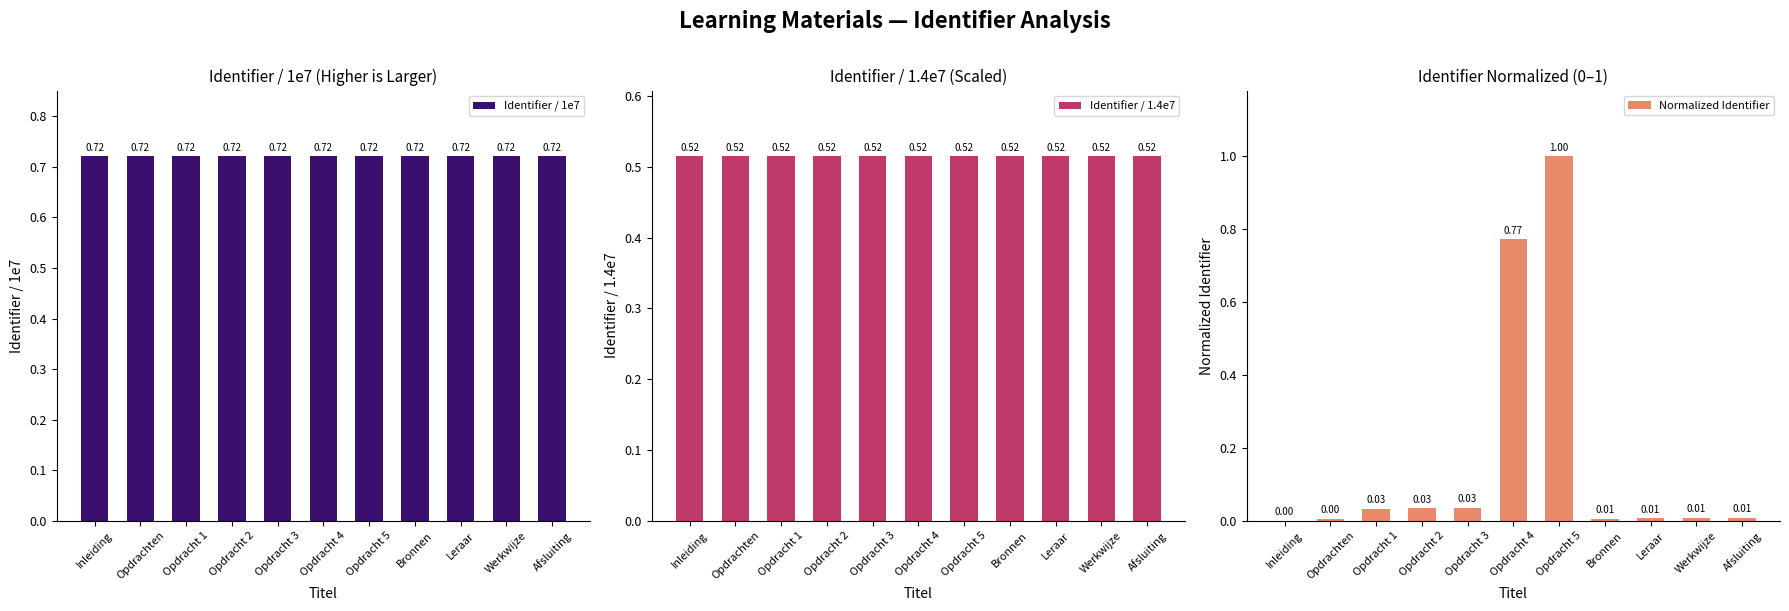

What is the spread (max minus min) of values at Opdrachten?

0.7